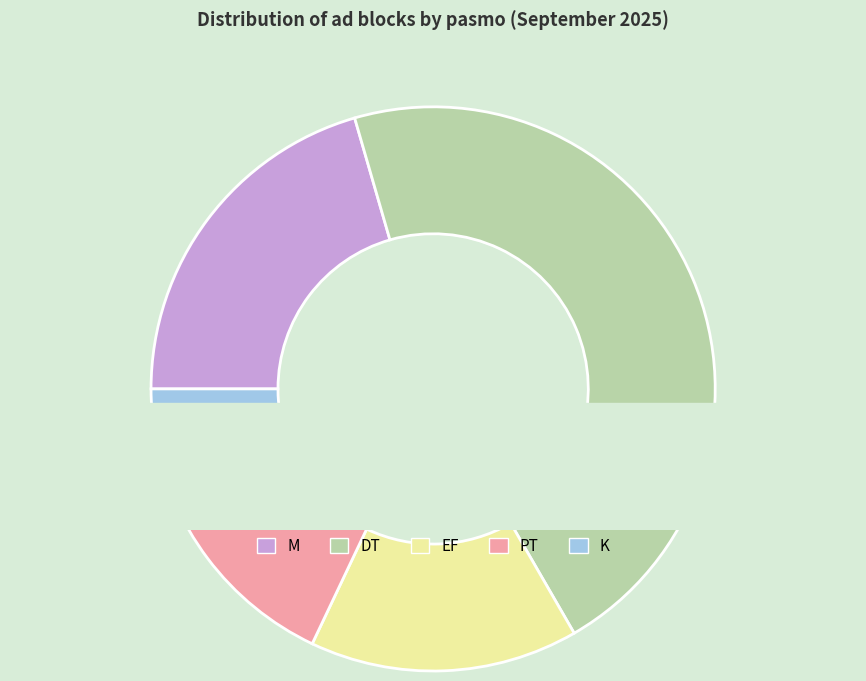

How much of the chart is everything except K?

97.4%